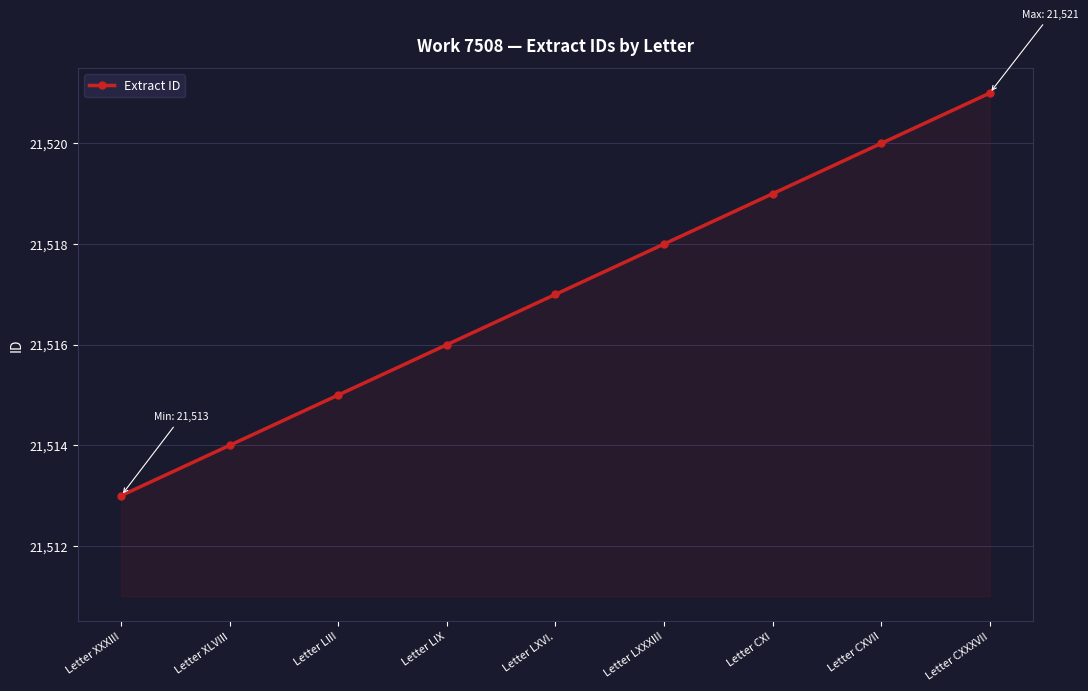

What is the value of the 5th point from the left?

21517